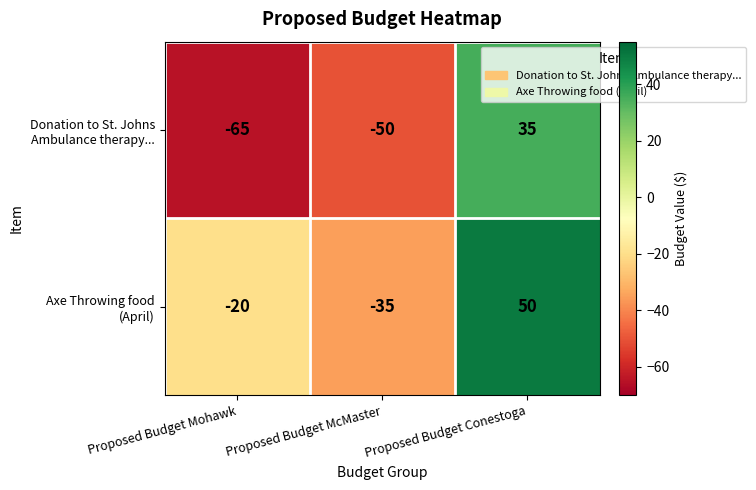

At which category is the sum across all series the highest?

Proposed Budget Conestoga